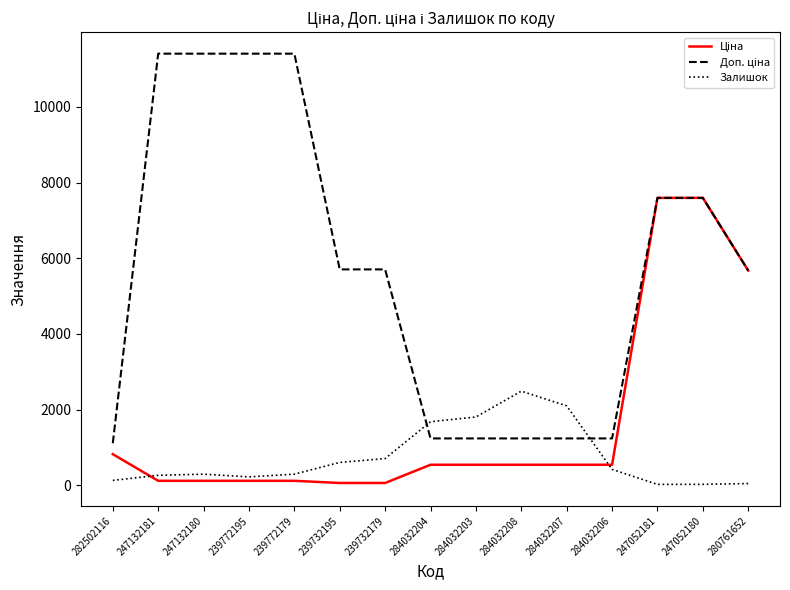

What is the total value across all series at 284032206?

2191.4